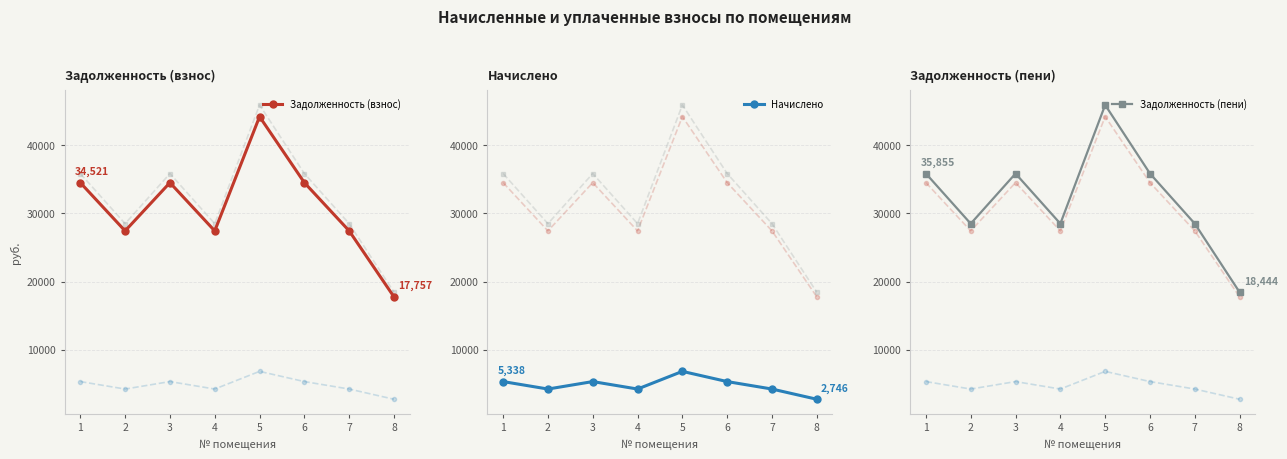

What is the value of the Начислено point at the 8th from the left?

2745.6